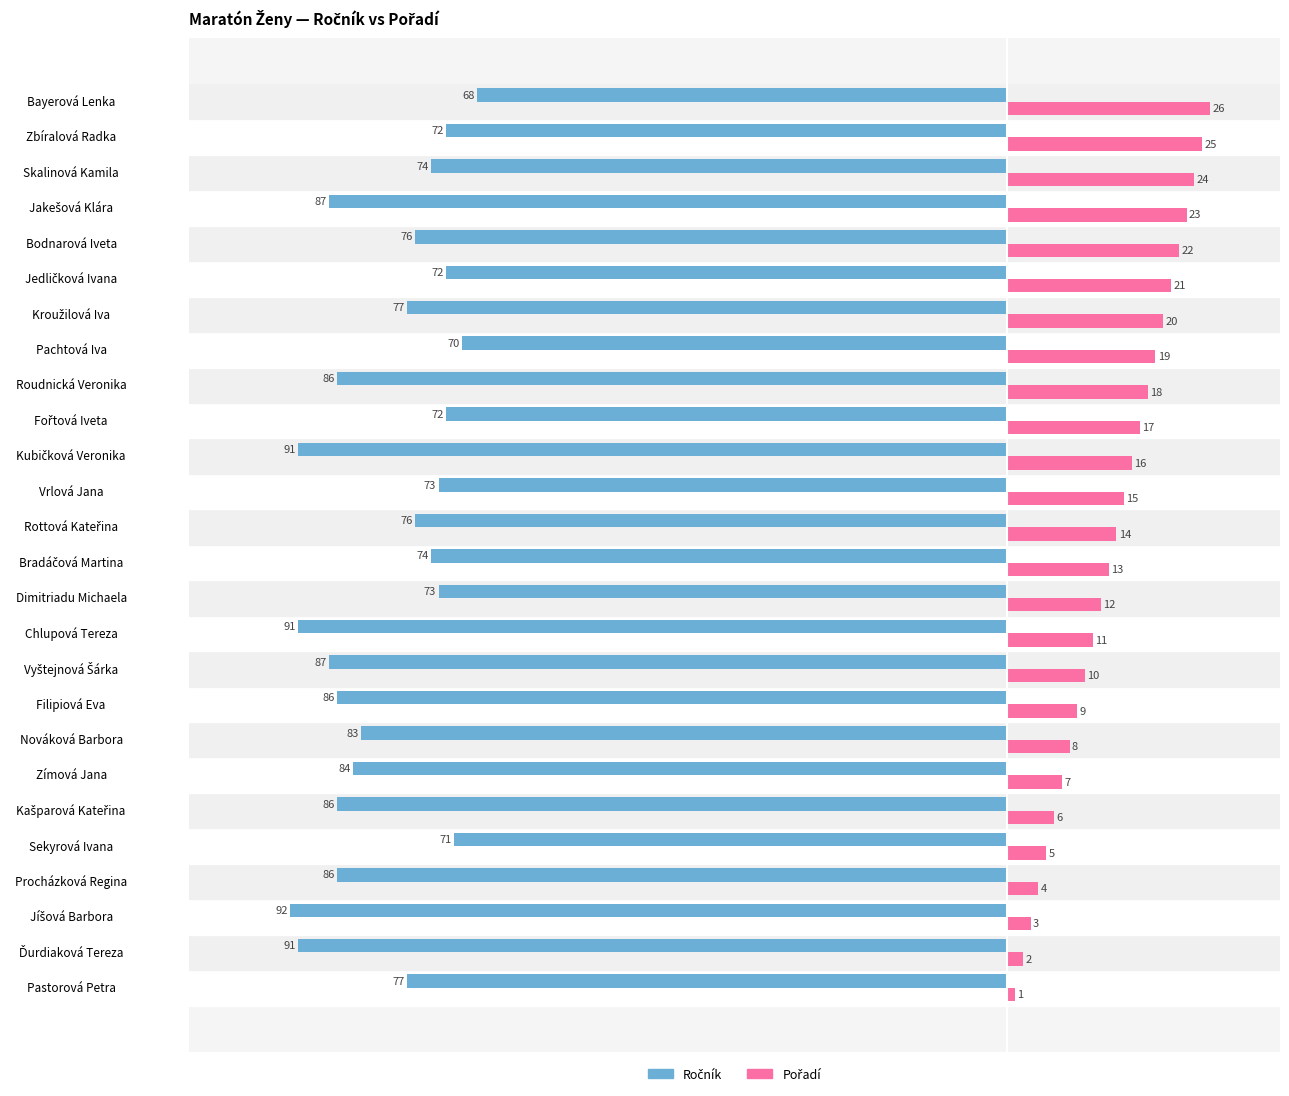

At how many categories does at least one series exceed 0?

26